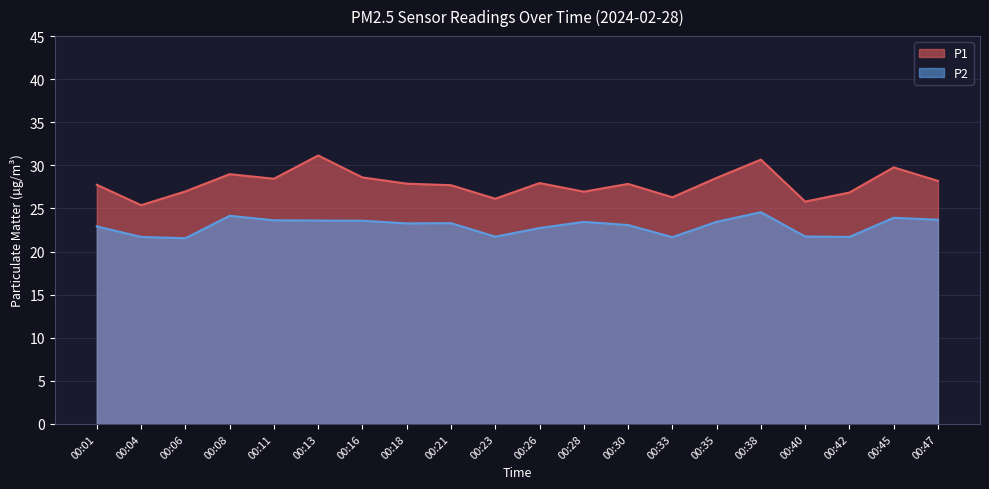

What is the sum of the P1 values at 00:13 and 00:28?

58.1